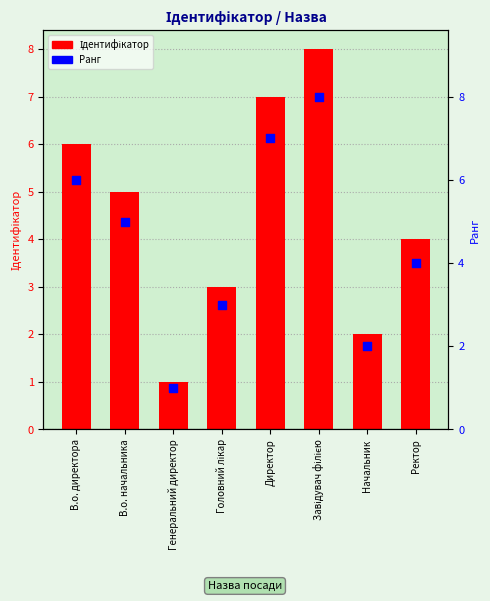

Which series has the widest spread of Y values?

Ідентифікатор